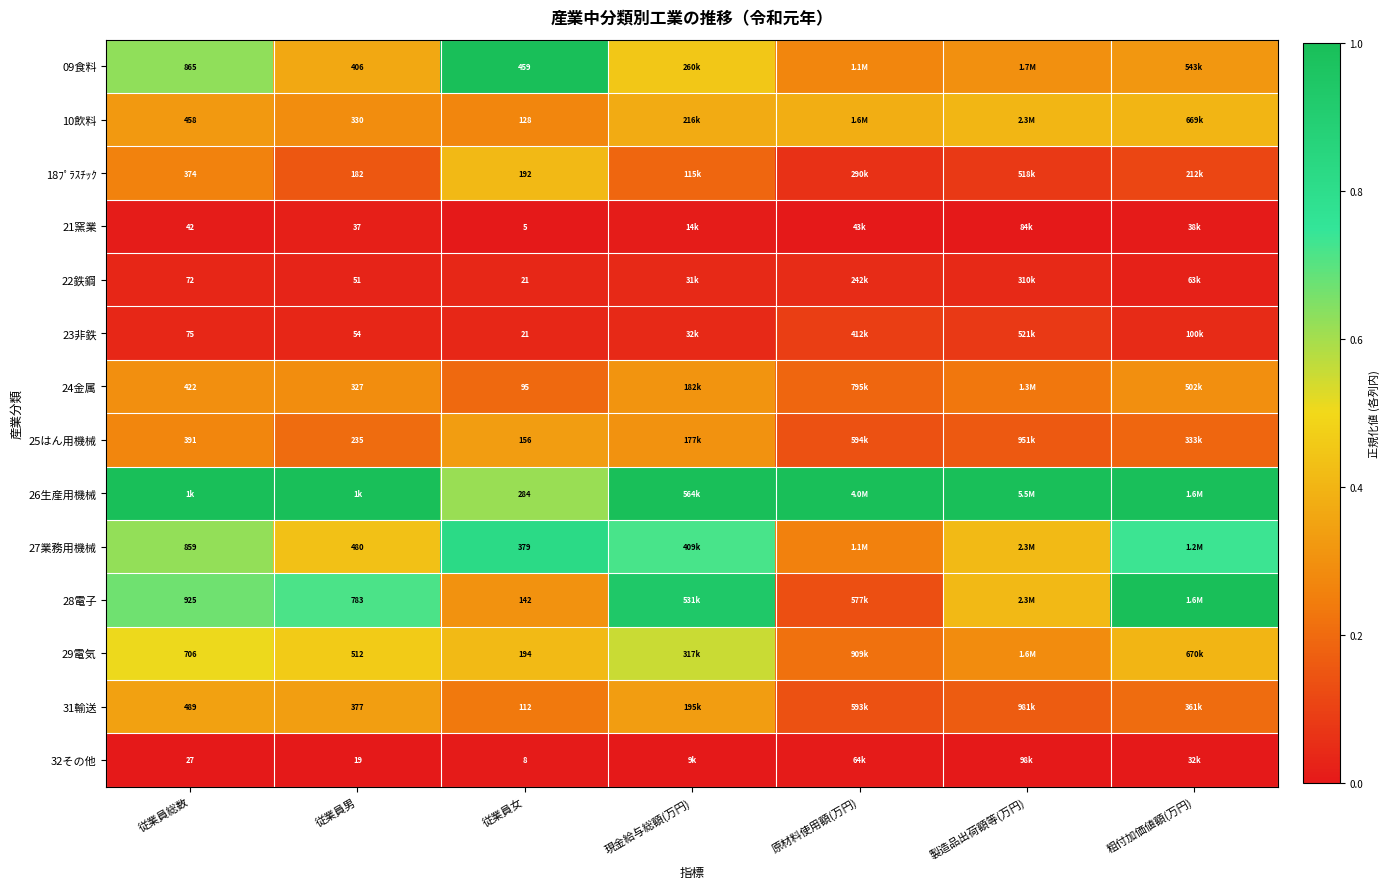

Where is 18ﾌﾟﾗｽﾁｯｸ nearest to the value 0?

原材料使用額(万円)